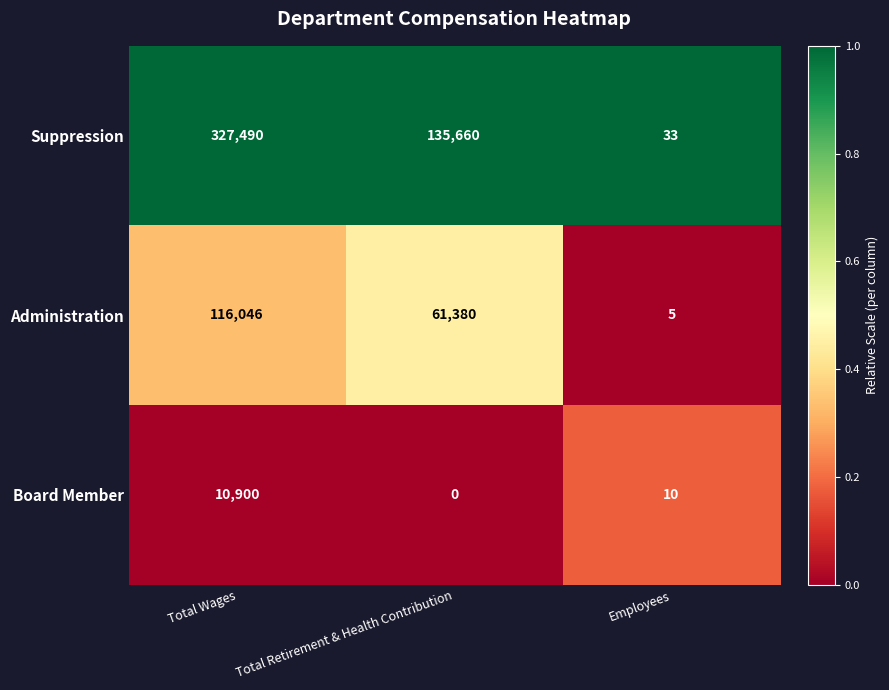

Reading right to left, what are all the values shown in this chart?

Suppression: 33	135660	327490
Administration: 5	61380	116046
Board Member: 10	0	10900